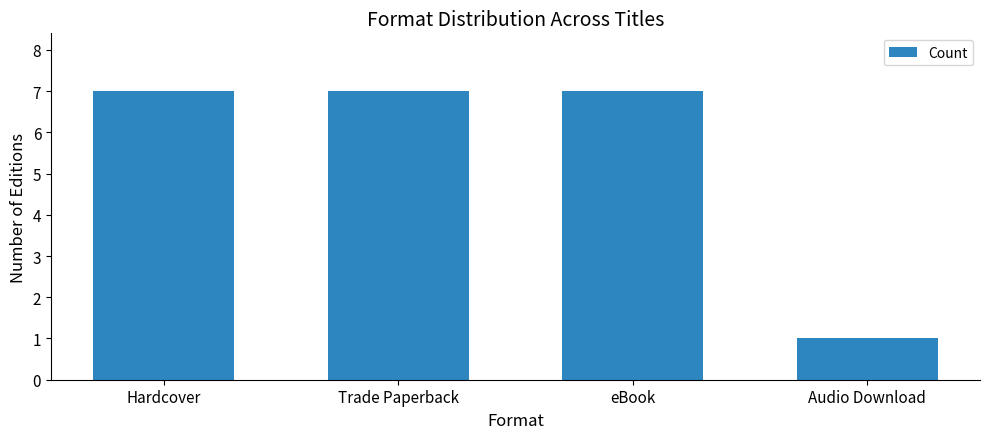

Reading left to right, list all the values displayed in this chart.

Hardcover=7	Trade Paperback=7	eBook=7	Audio Download=1